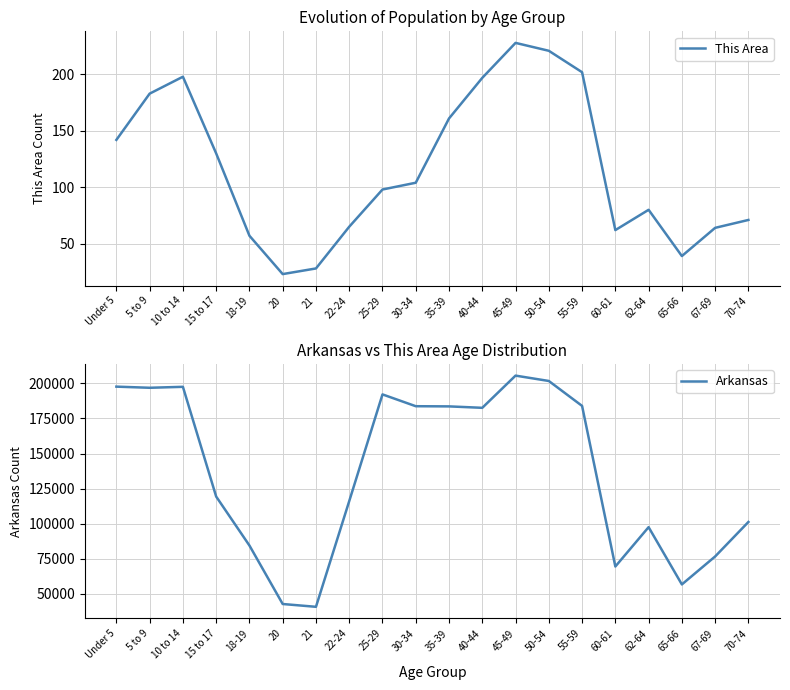

What is the label of the 10th point from the left?

30-34